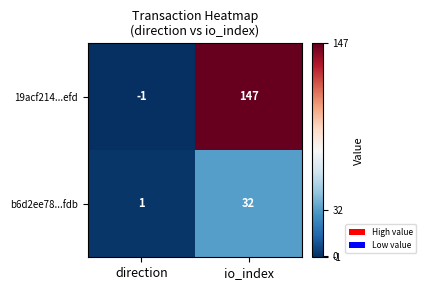

Which series has the largest total across all categories?

19acf214...efd